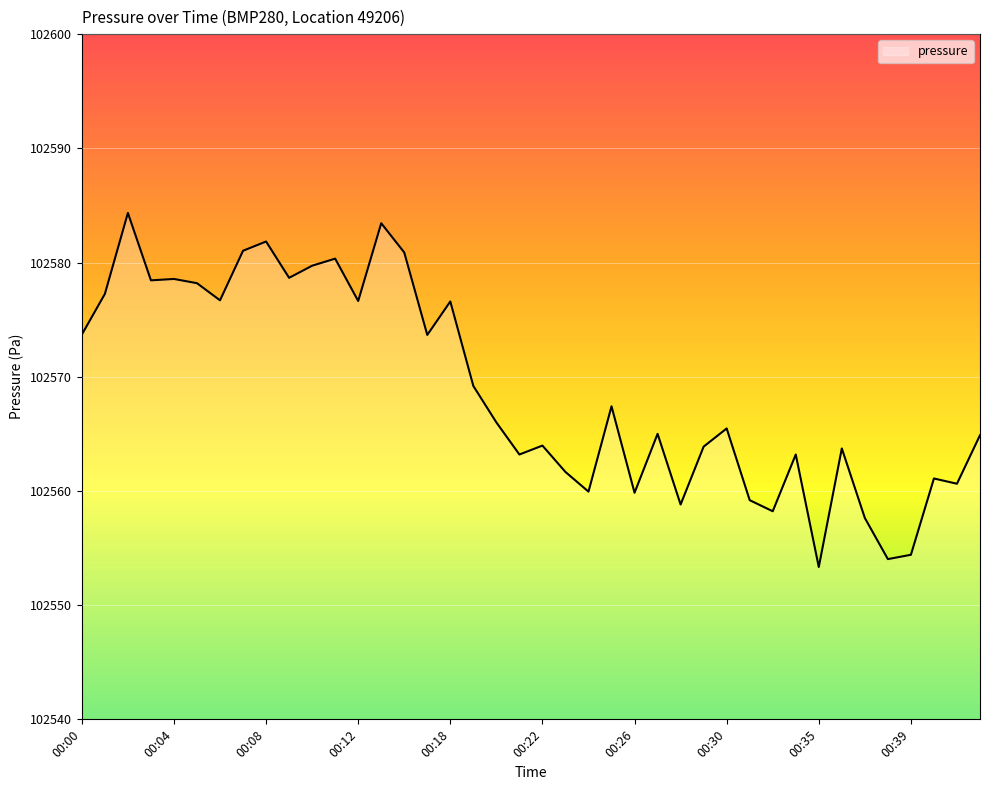

What is the maximum value shown in the chart?

102584.3